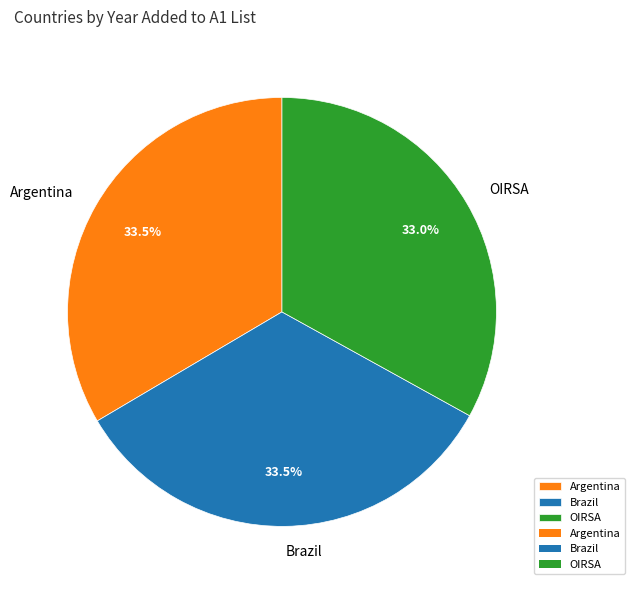

To the nearest percent, what portion does OIRSA represent?

33%